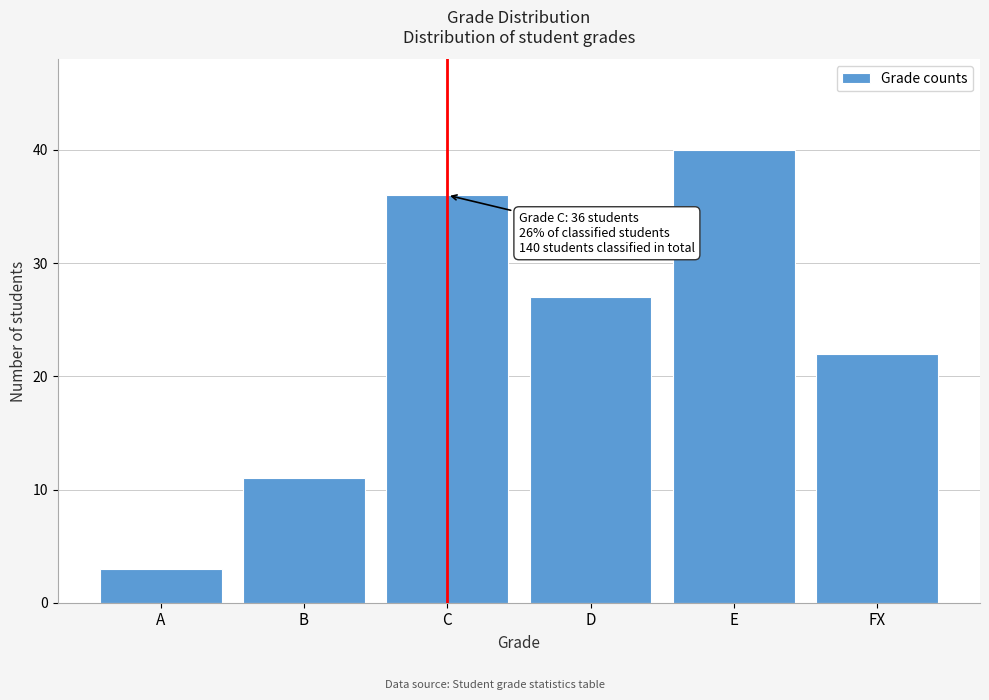

Reading right to left, extract all data points from this chart.

FX=22	E=40	D=27	C=36	B=11	A=3